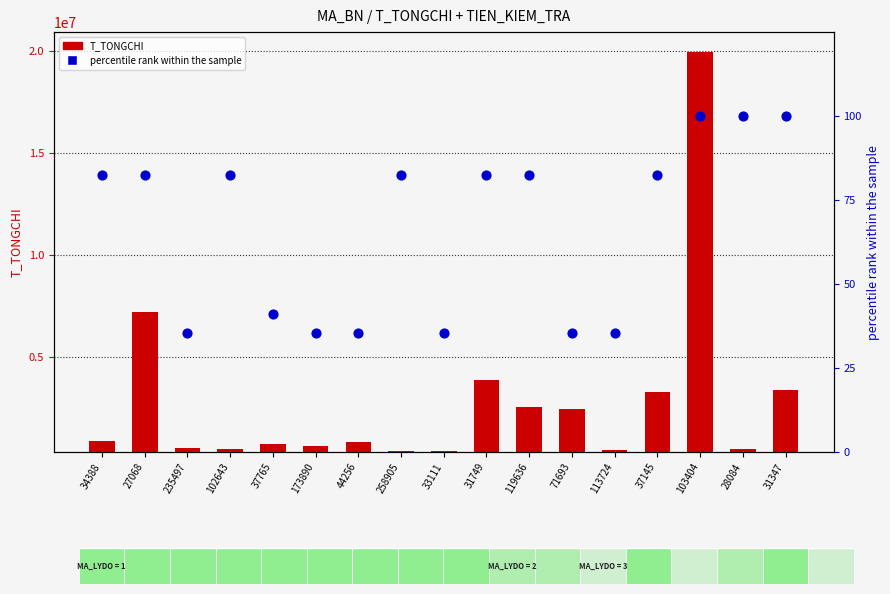

What are all the series names shown in the legend?

T_TONGCHI, percentile rank within the sample